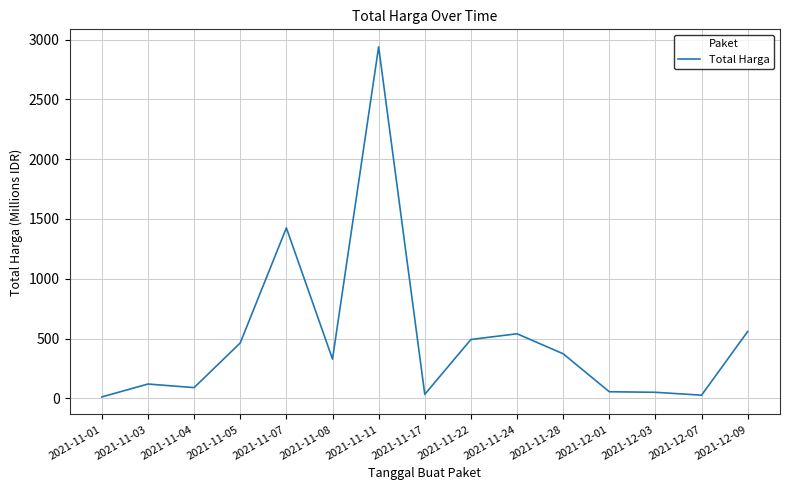

Which has a higher value, 2021-11-08 or 2021-11-04?

2021-11-08